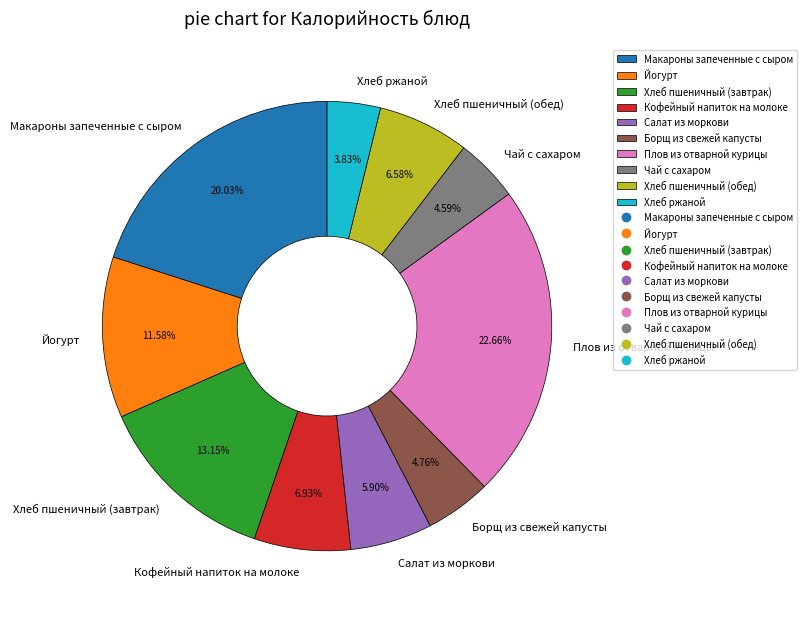

The Макароны запеченные с сыром slice represents 20% of the pie. True or false?

True